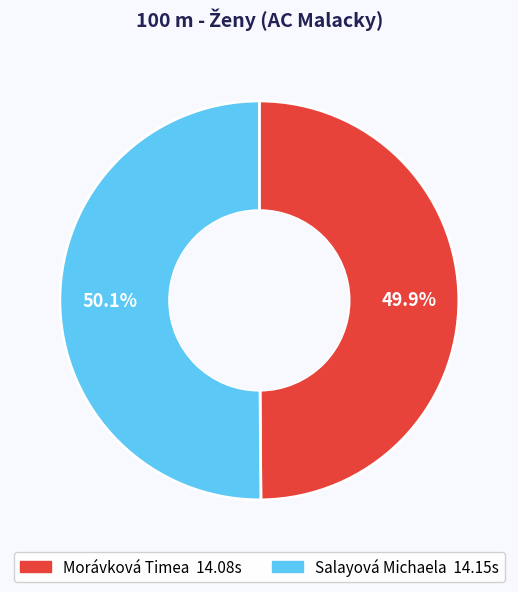

The Salayová Michaela slice represents 50% of the pie. True or false?

True